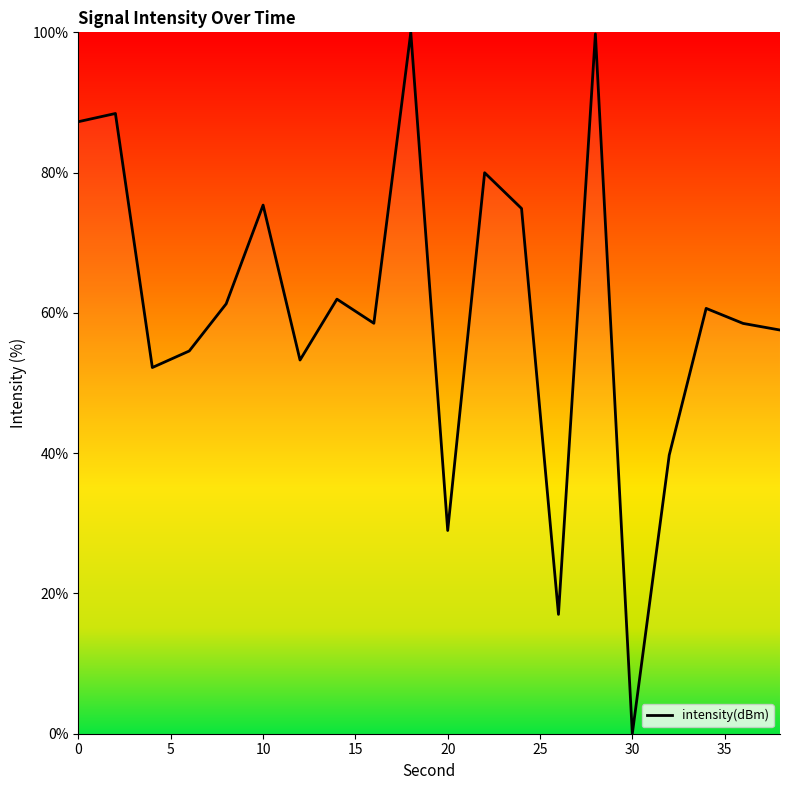

What is the greatest value displayed?

100.0